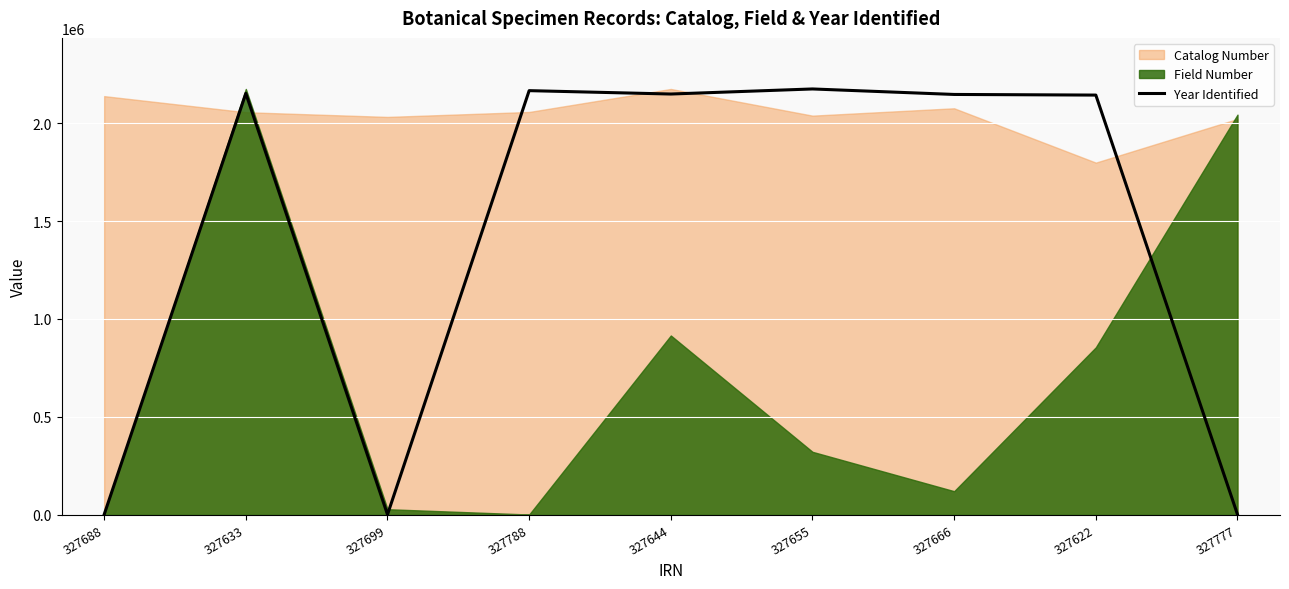

How many lines are shown in the chart?

3